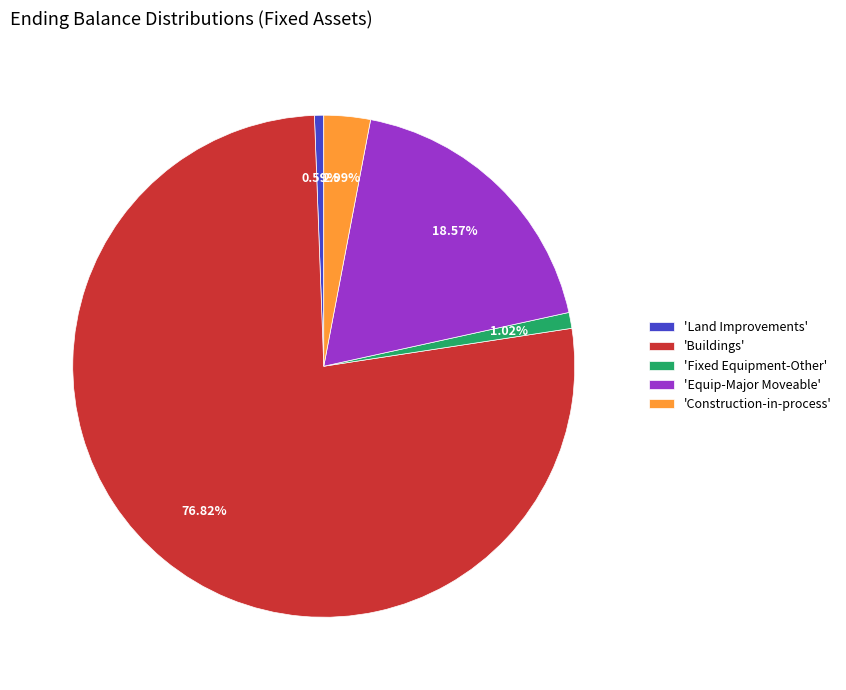

What is the largest slice in the pie chart?

'Buildings'